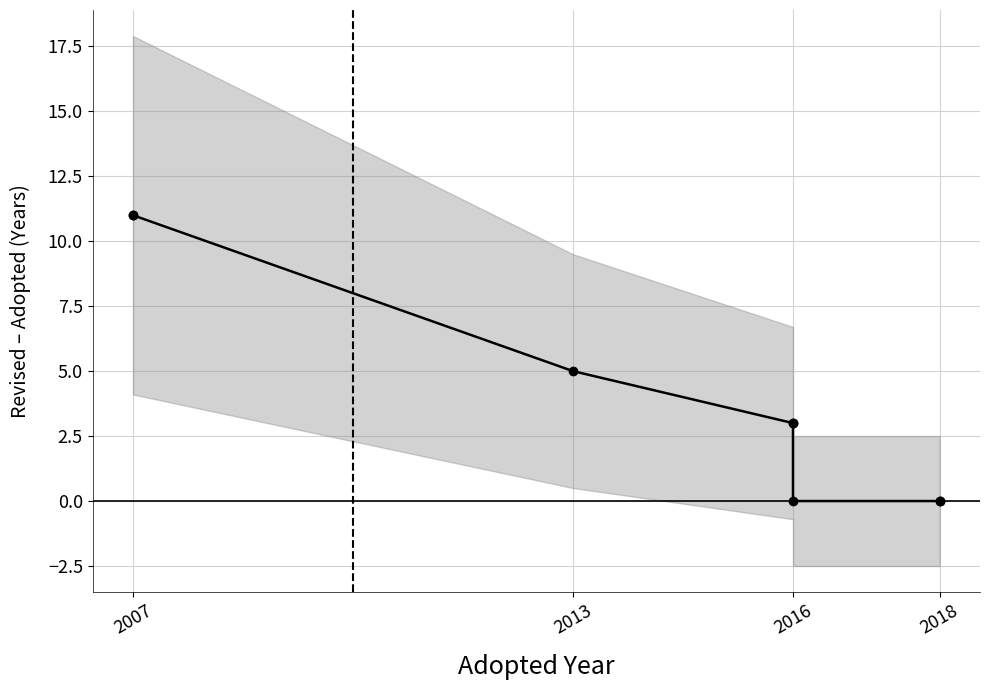

What is the greatest value displayed?

11